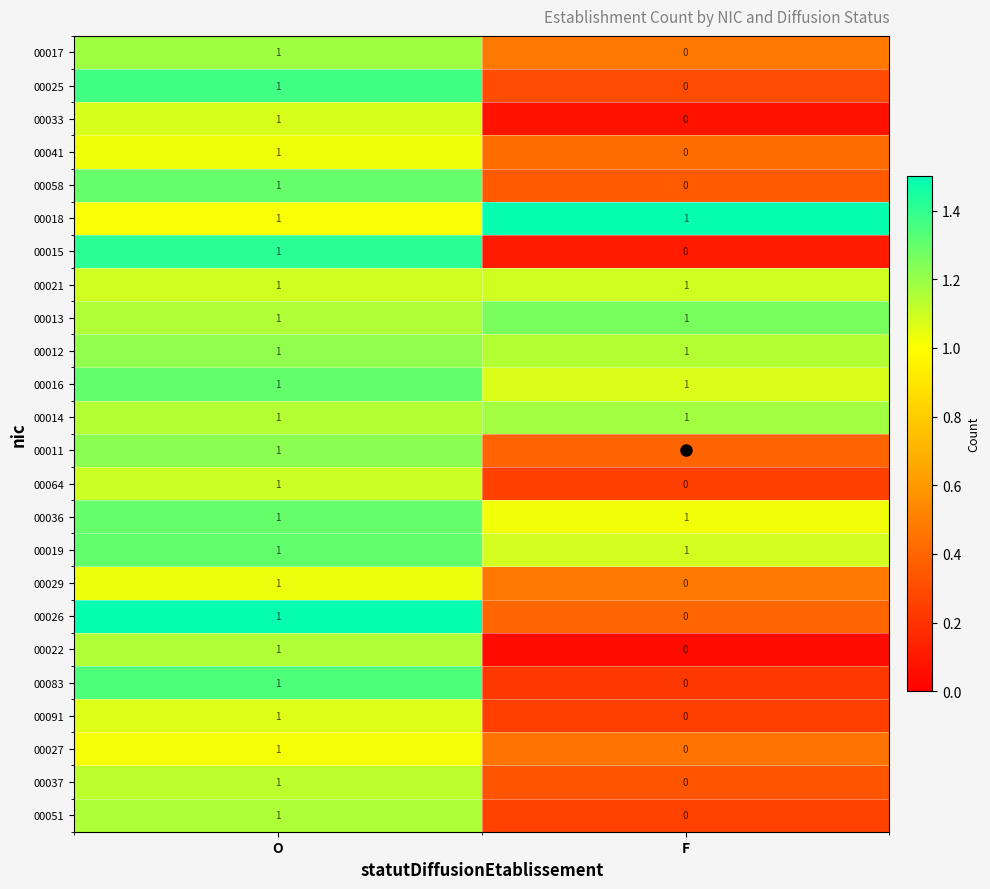

At which label does 00026 reach its minimum?

F